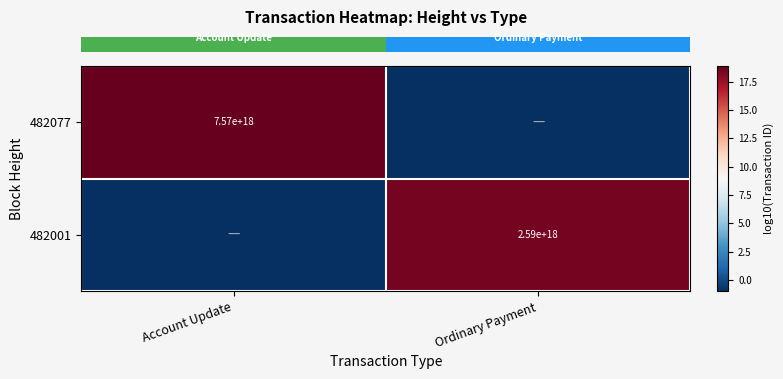

How many categories are shown in the chart?

2